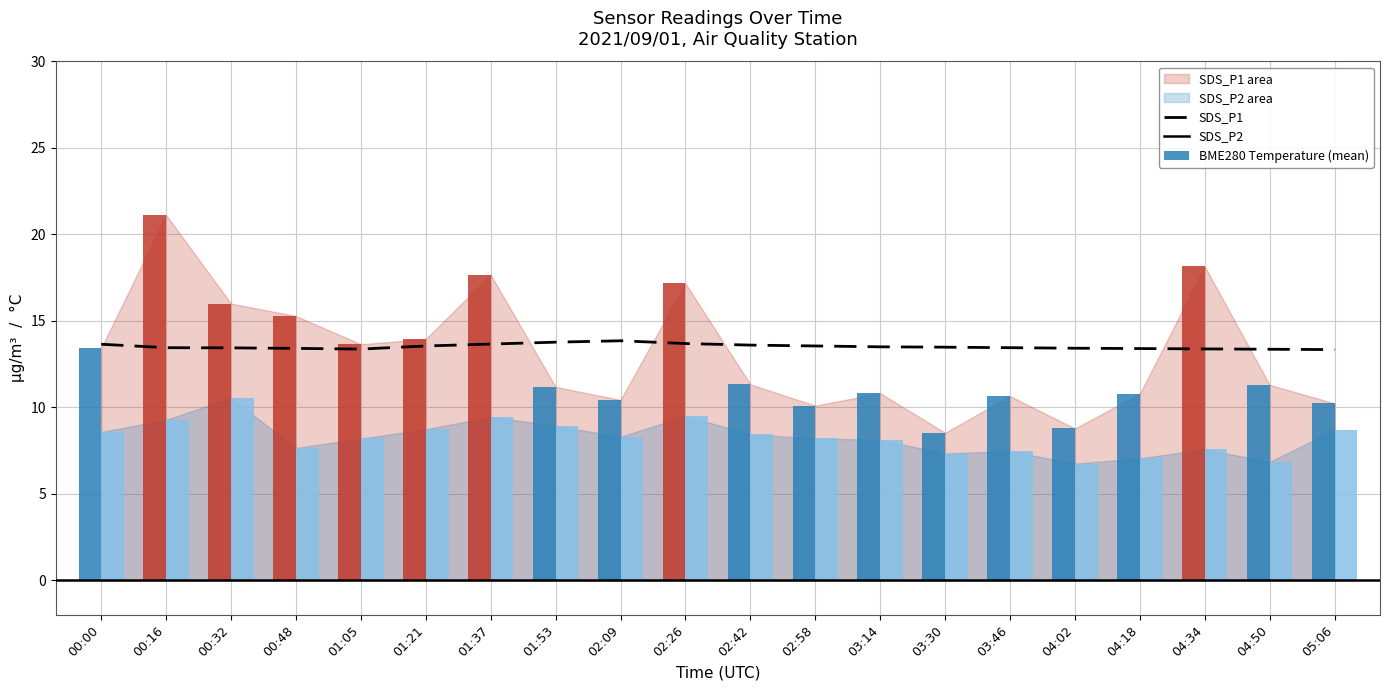

Does the chart contain stacked bars?

No